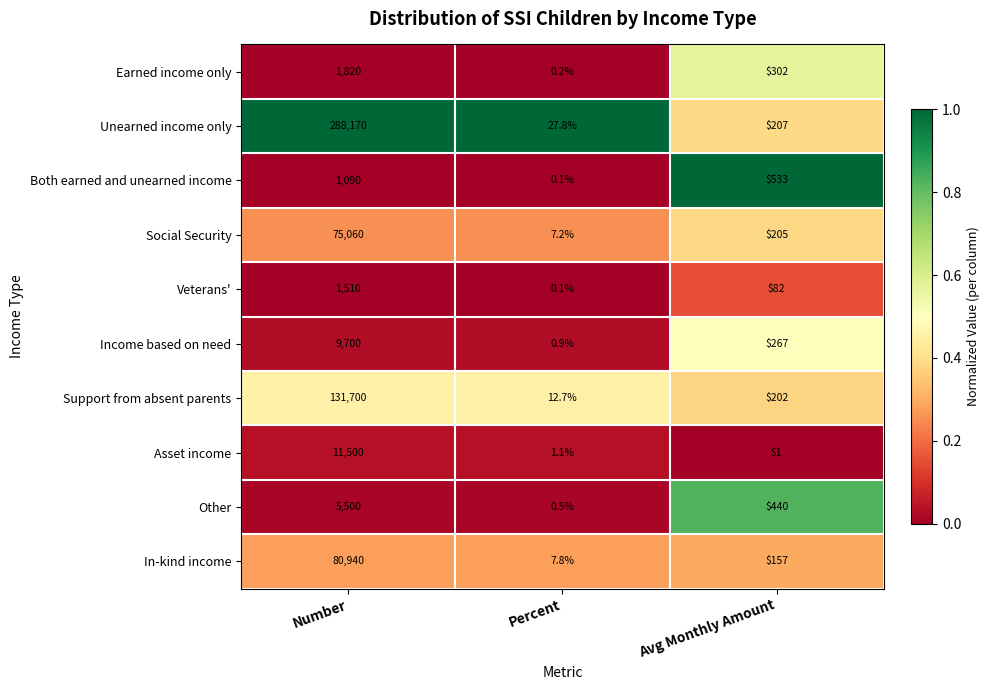

Which label corresponds to the smallest value in the chart?

Percent